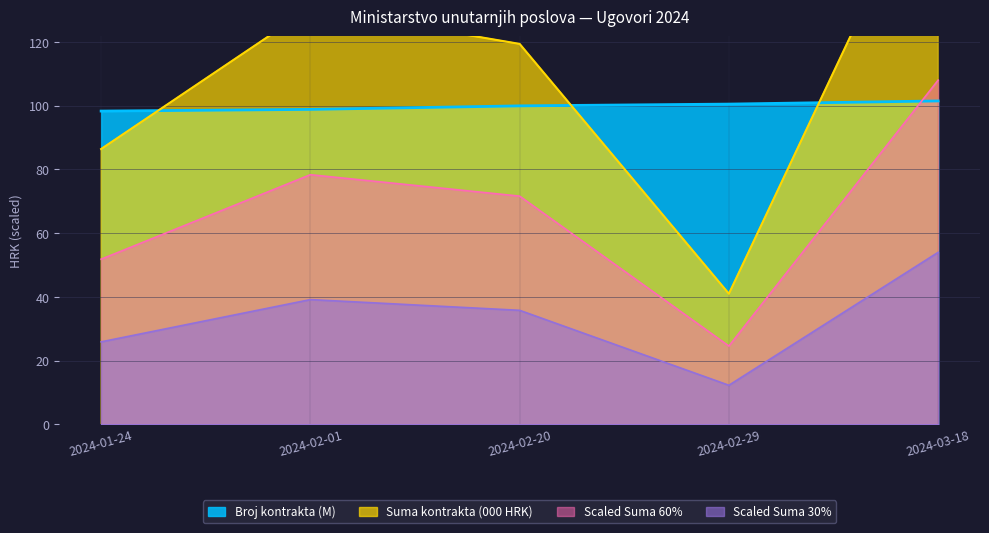

Where is Suma kontrakta nearest to the value 66?

2024-02-20